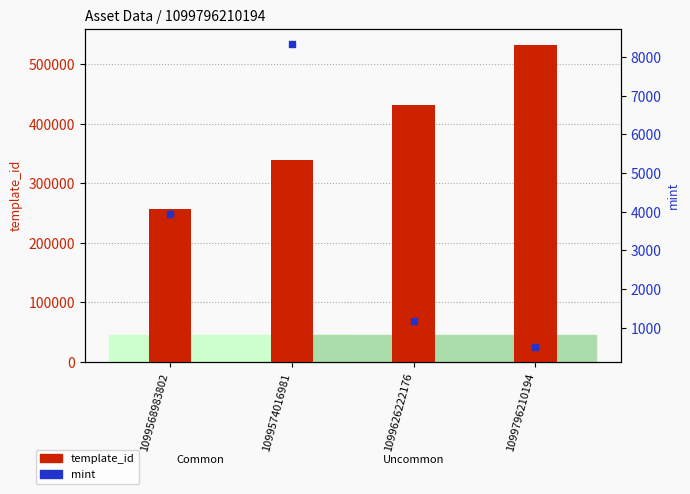

What are all the series names shown in the legend?

template_id, mint